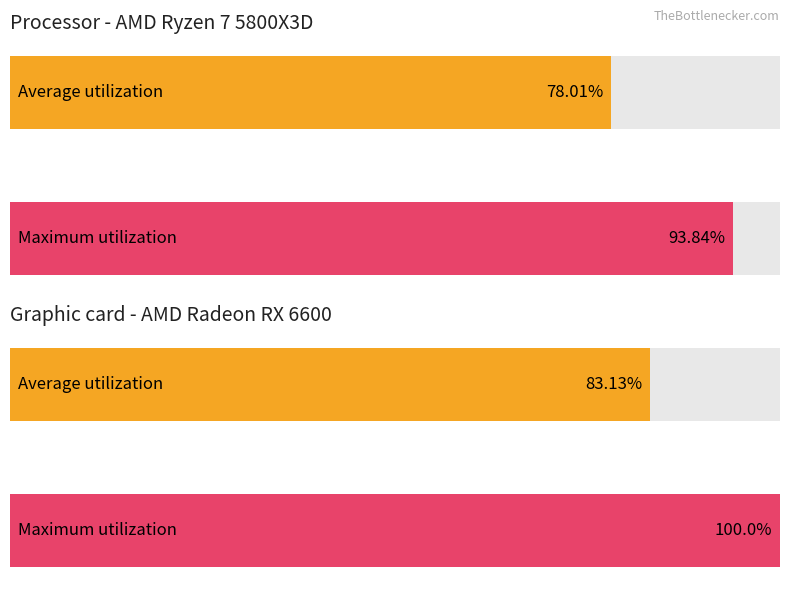

How many bars are there in total?

4